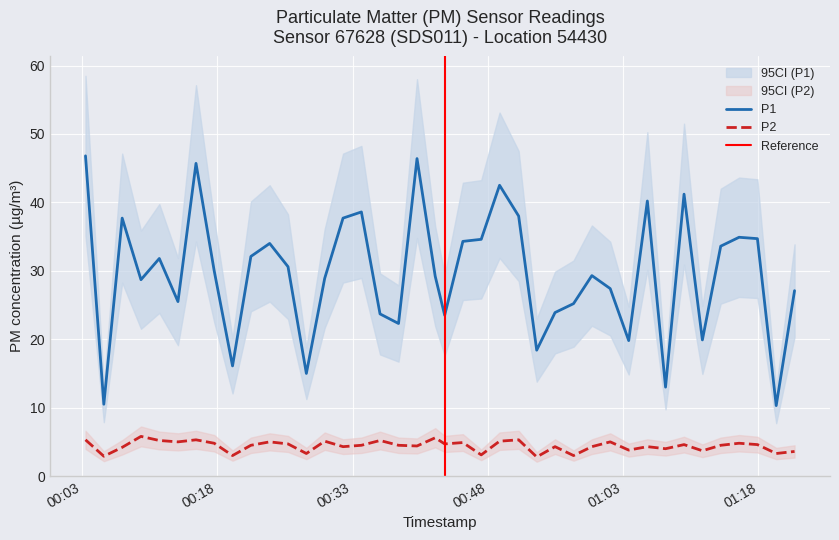

True or false: P2 has a value of 2.3 at 2023-02-01T01:13:49.

False